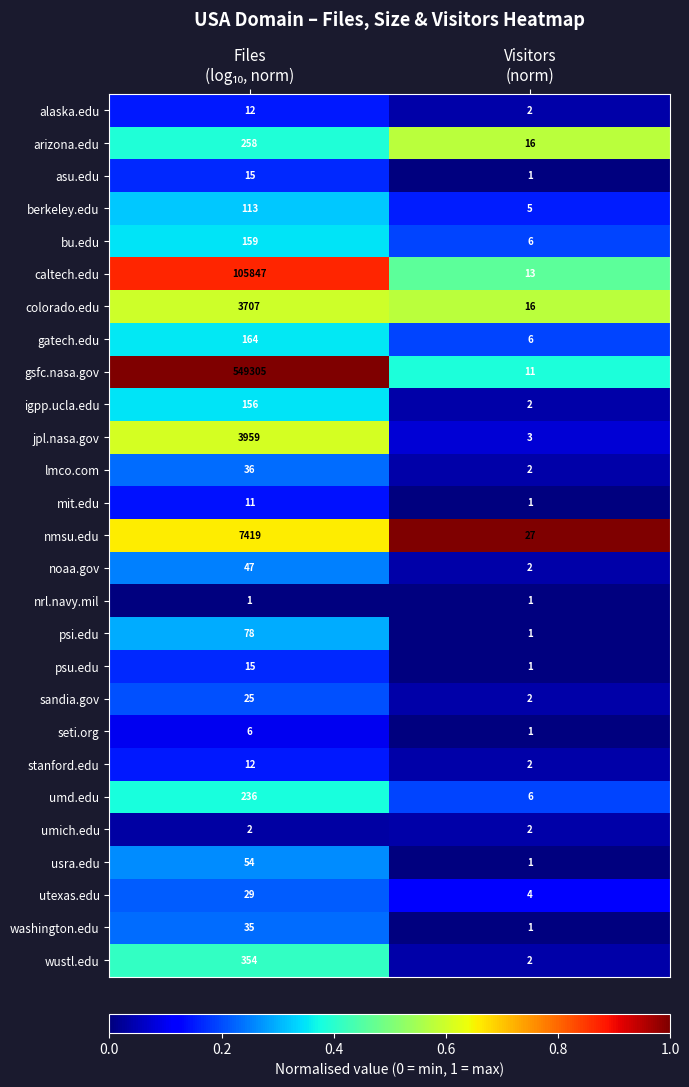

Which series has the largest total across all categories?

gsfc.nasa.gov